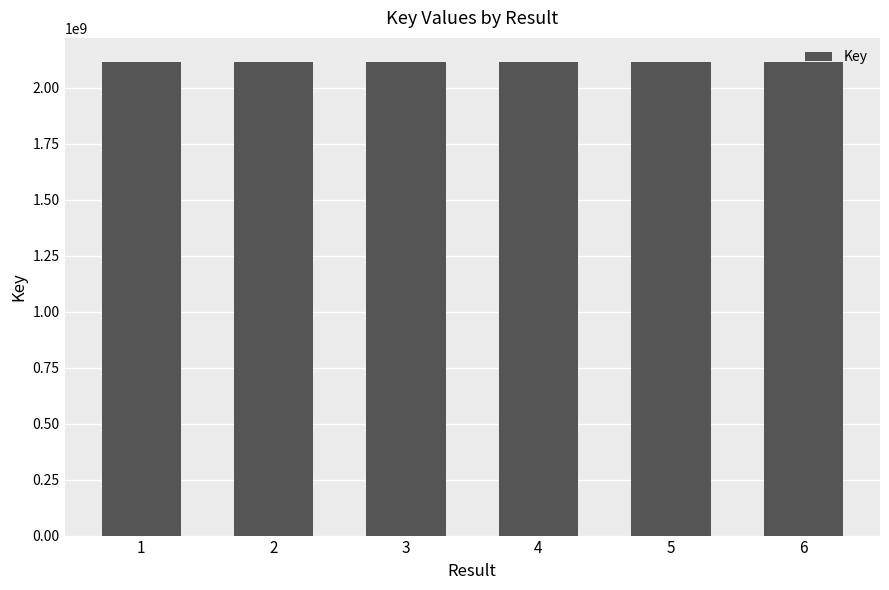

Approximately how many times larger is the value at 3 compared to 4?

1.0